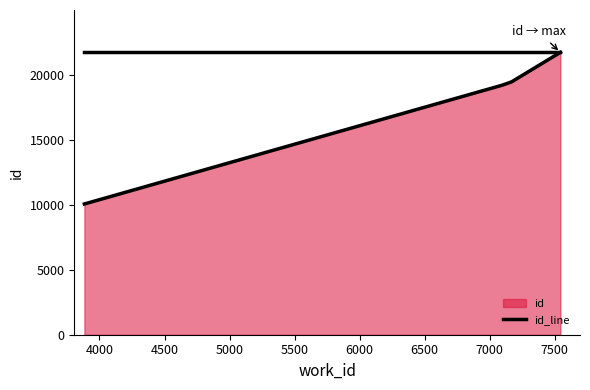

True or false: there are more than 2 points higher than both neighbors.

False